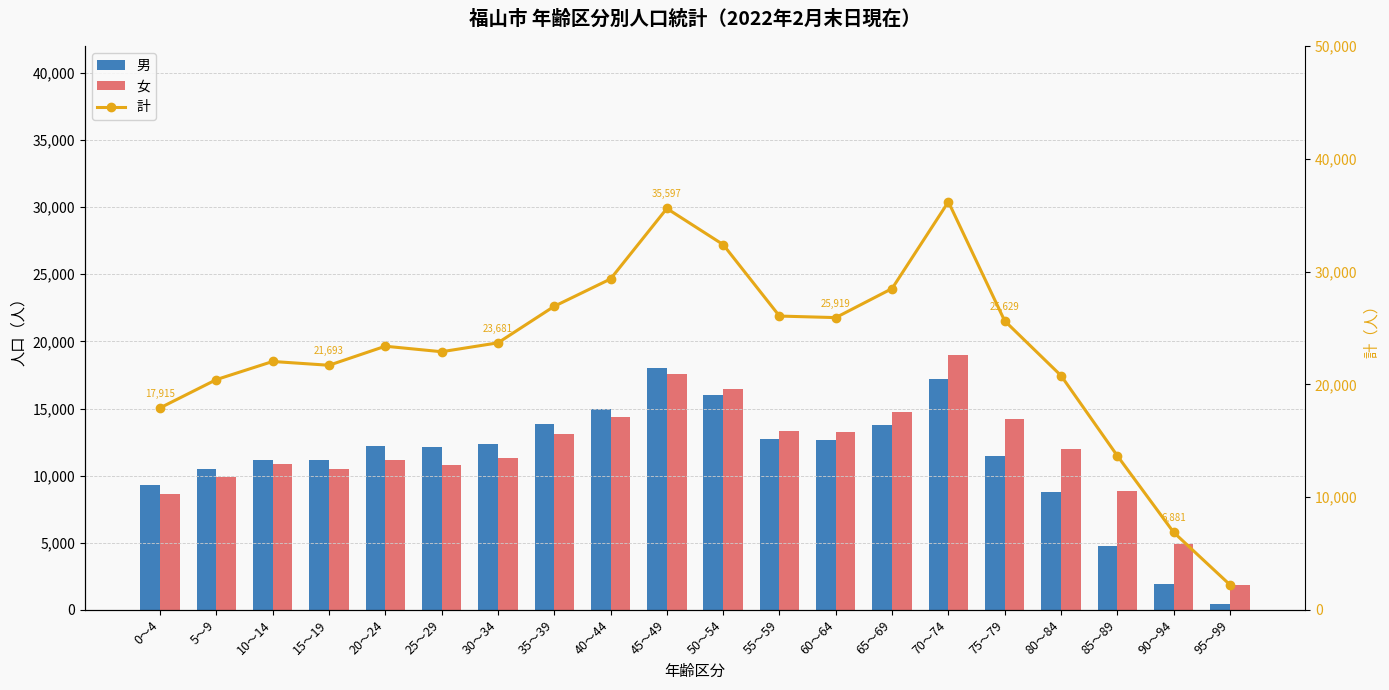

List the series in order of their peak value, highest first.

計, 女, 男